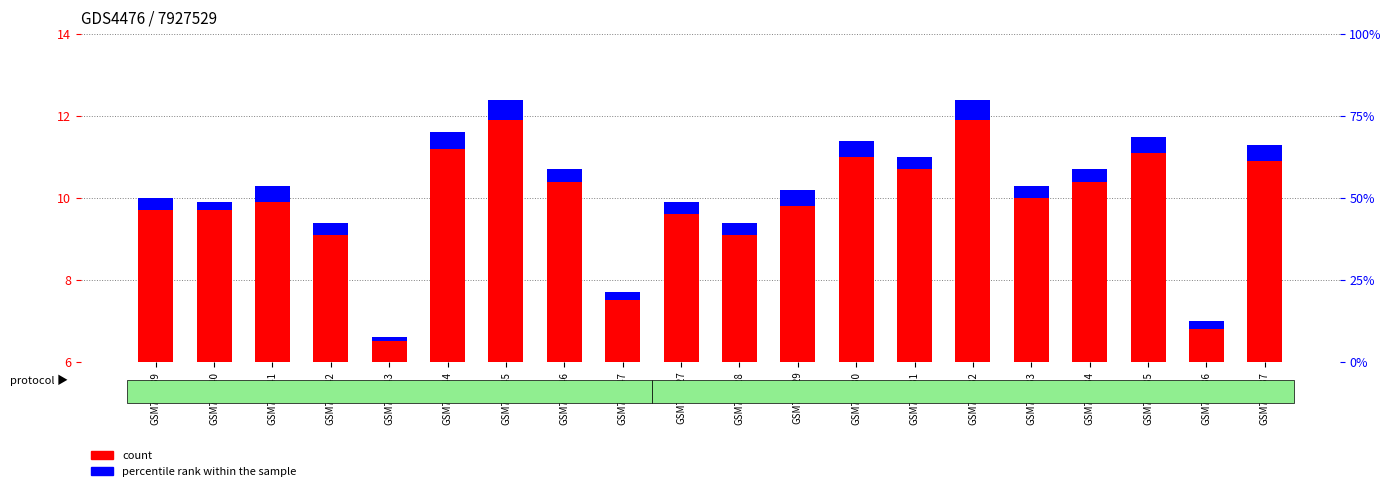

What is the label of the 8th bar from the left?

GSM729746